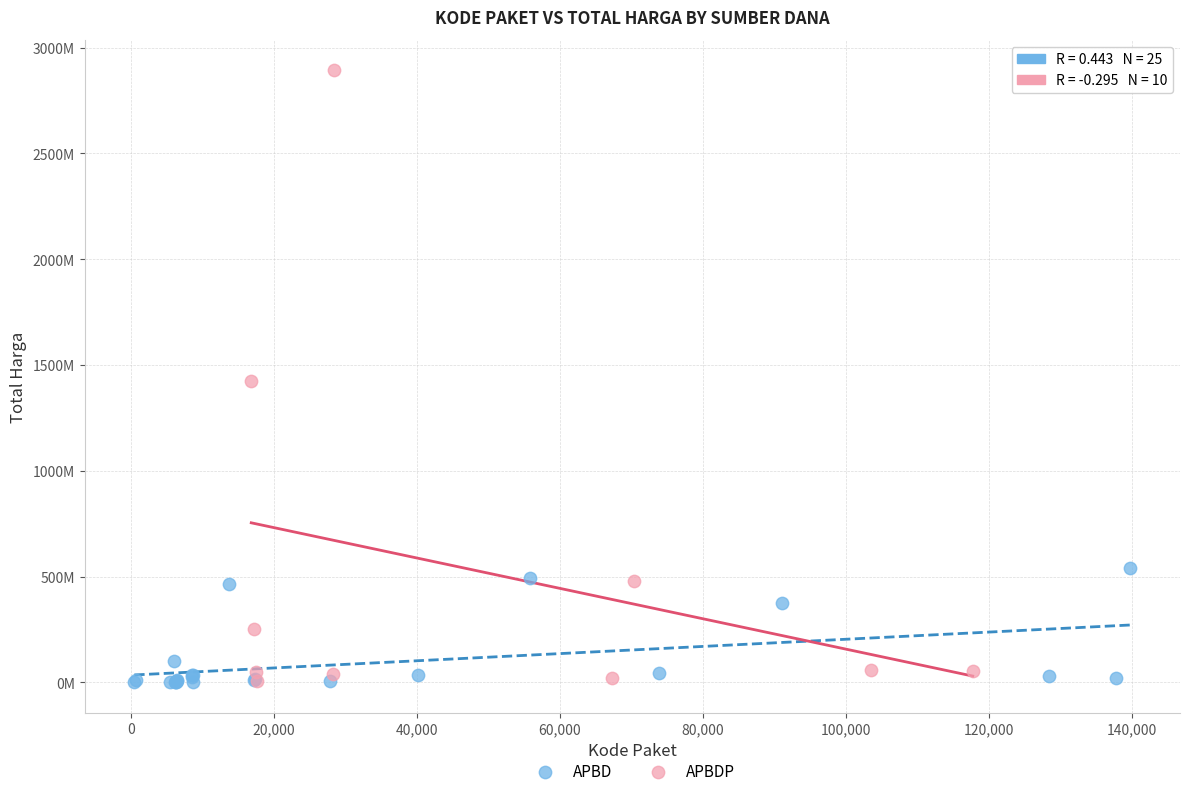

Which series has the widest spread of Y values?

APBDP